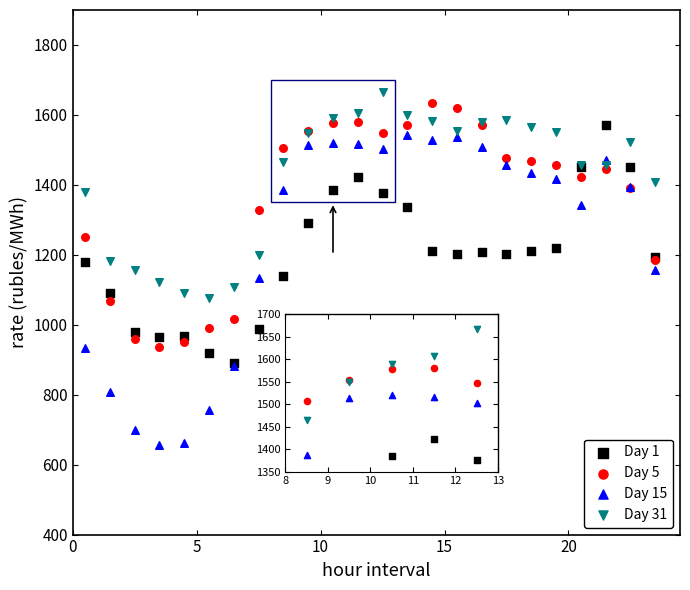

Which series contains the lowest Y value?

Day 15